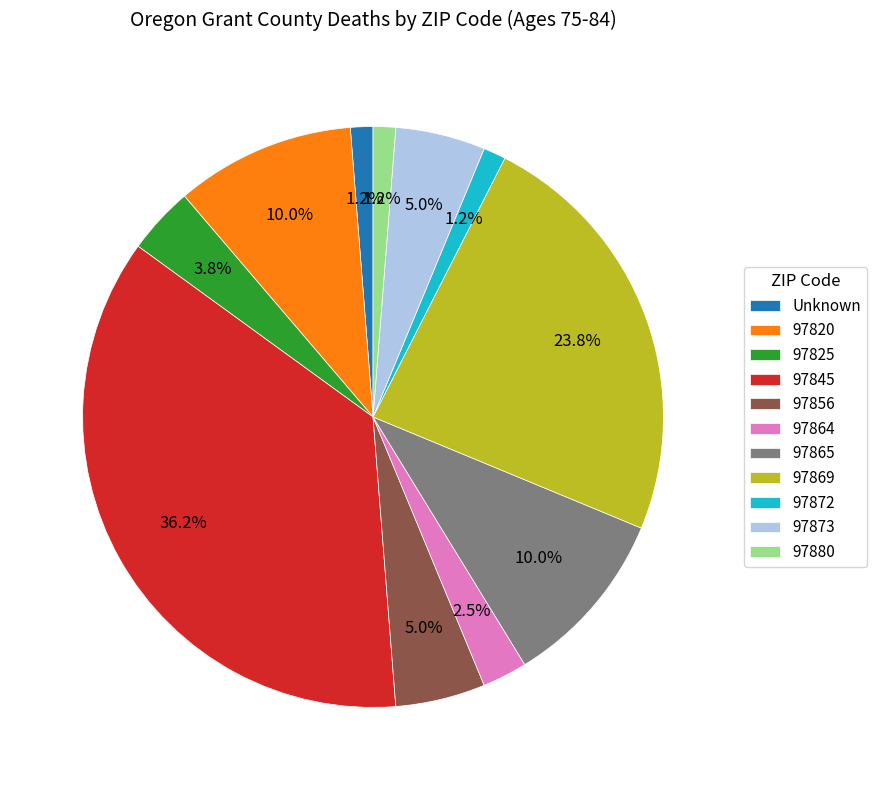

Is there a majority slice in this chart?

No